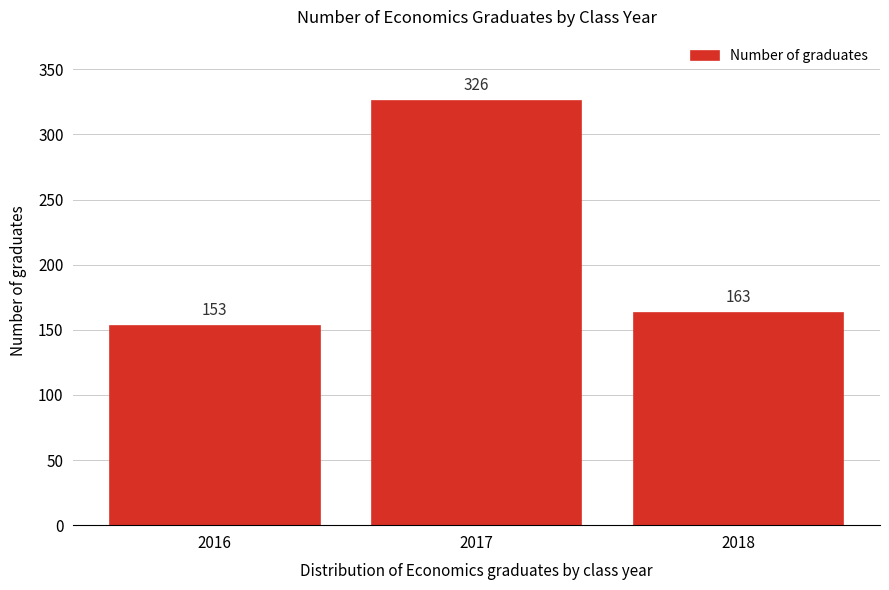

Reading left to right, extract all data points from this chart.

153	326	163